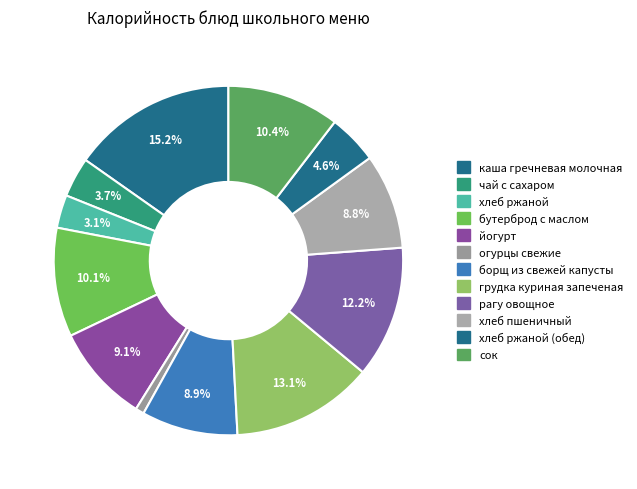

How many slices are in this pie chart?

12